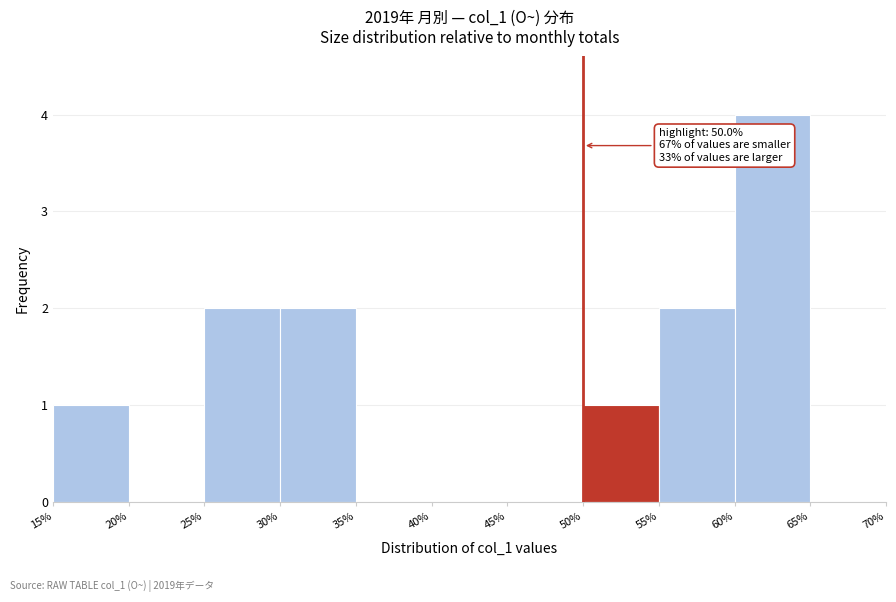

Which range on the x-axis has the tallest bar?

60% to 65%